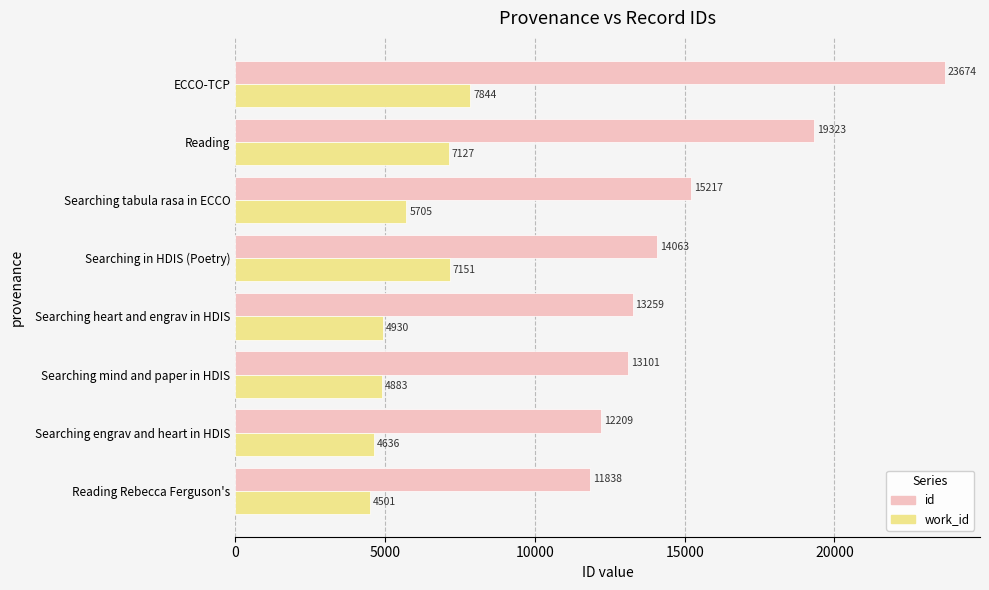

Which series changed the most between Searching heart and engrav in HDIS and Searching tabula rasa in ECCO?

id